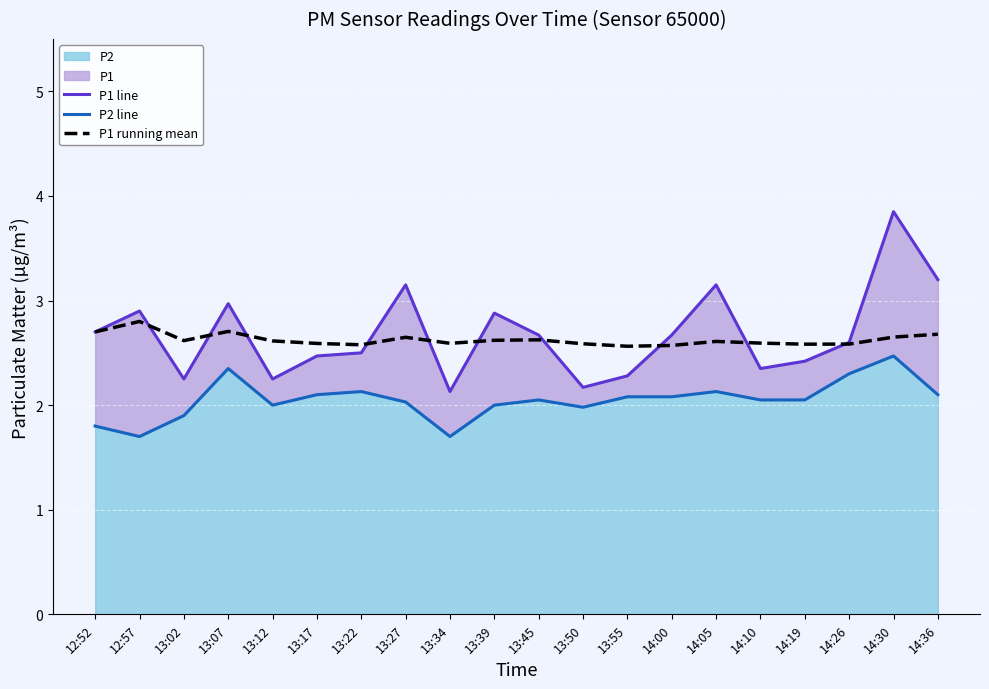

How many lines are shown in the chart?

3